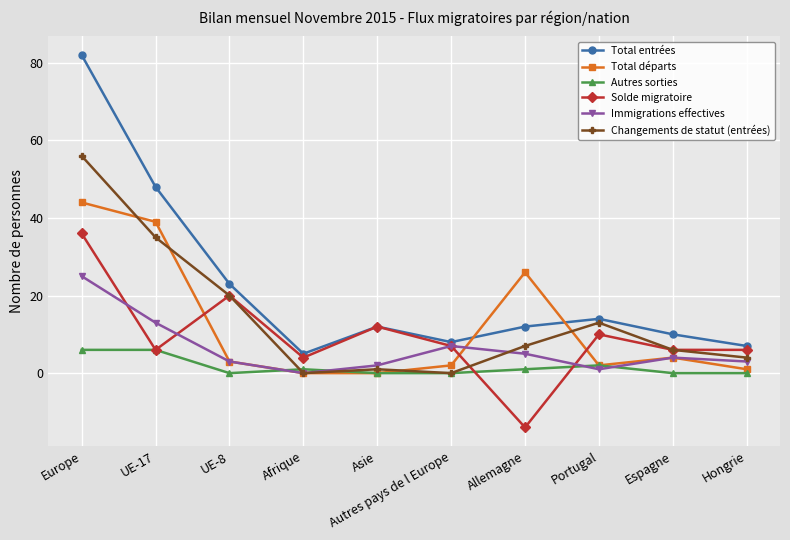

True or false: Total départs has more than 2 interior local peaks.

False